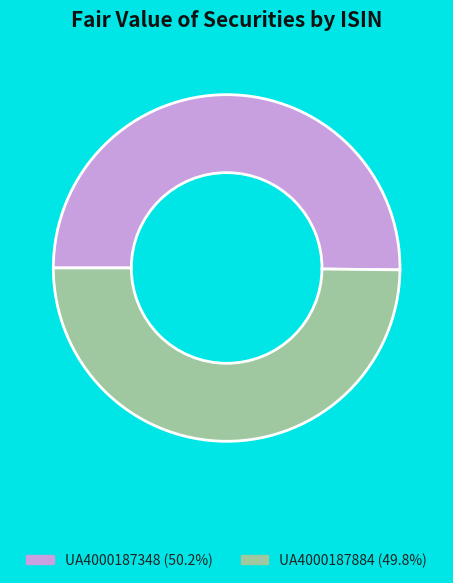

Do UA4000187348 and UA4000187884 together represent more than half of the pie?

Yes